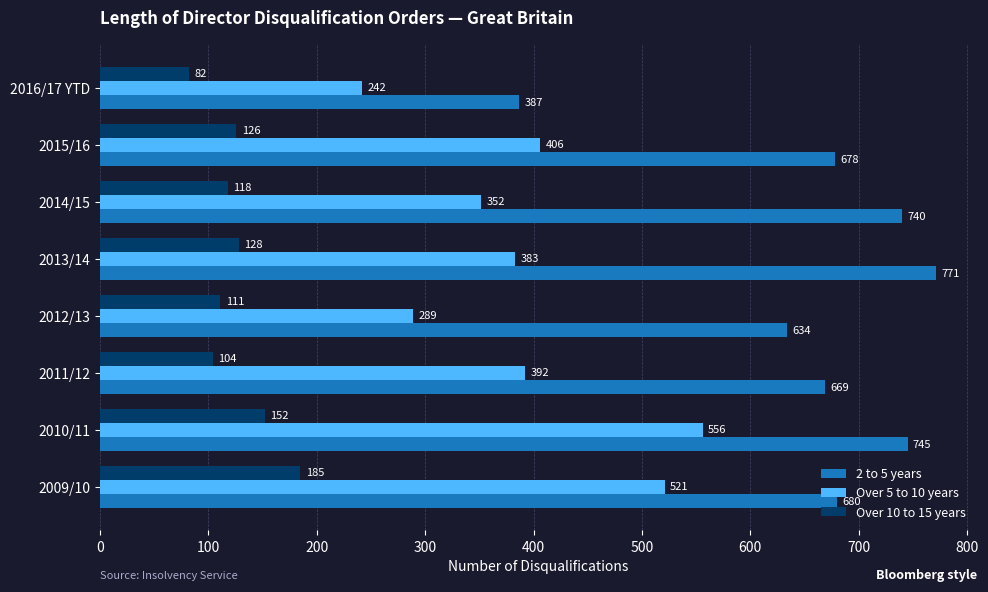

What is the spread (max minus min) of values at 2012/13?

523